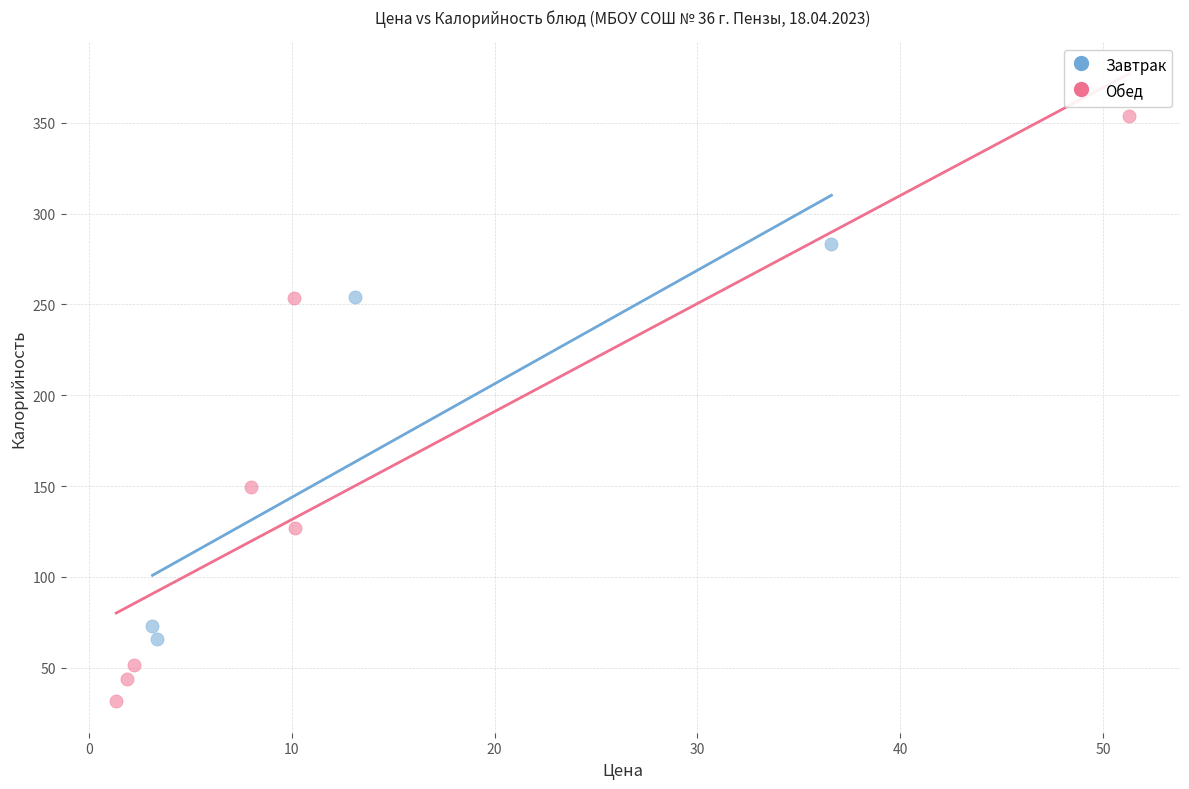

Which series contains the lowest Y value?

Обед